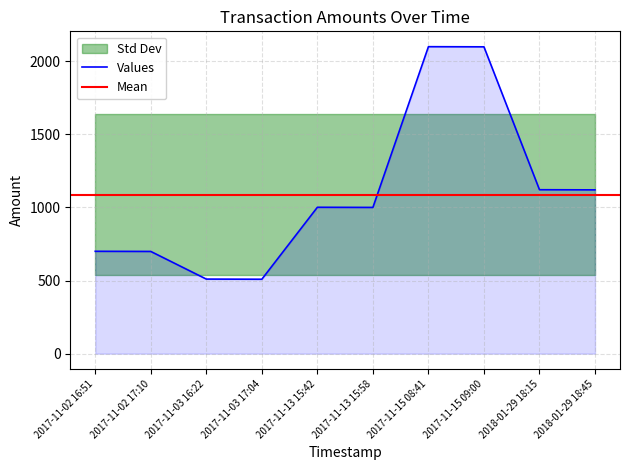

Where is the first local minimum?

2017-11-03 17:04